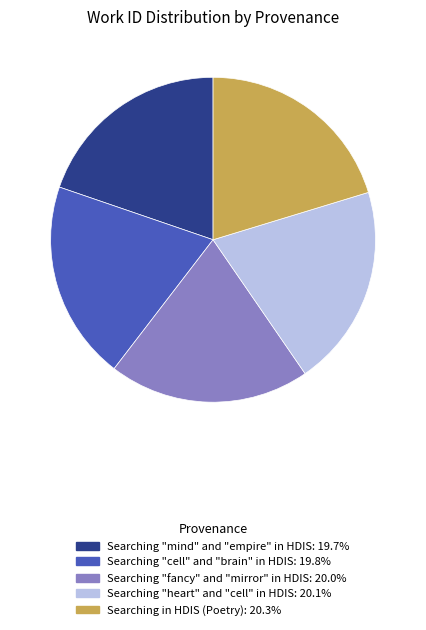

Is it true that Searching "mind" and "empire" in HDIS is 20% of the pie?

True